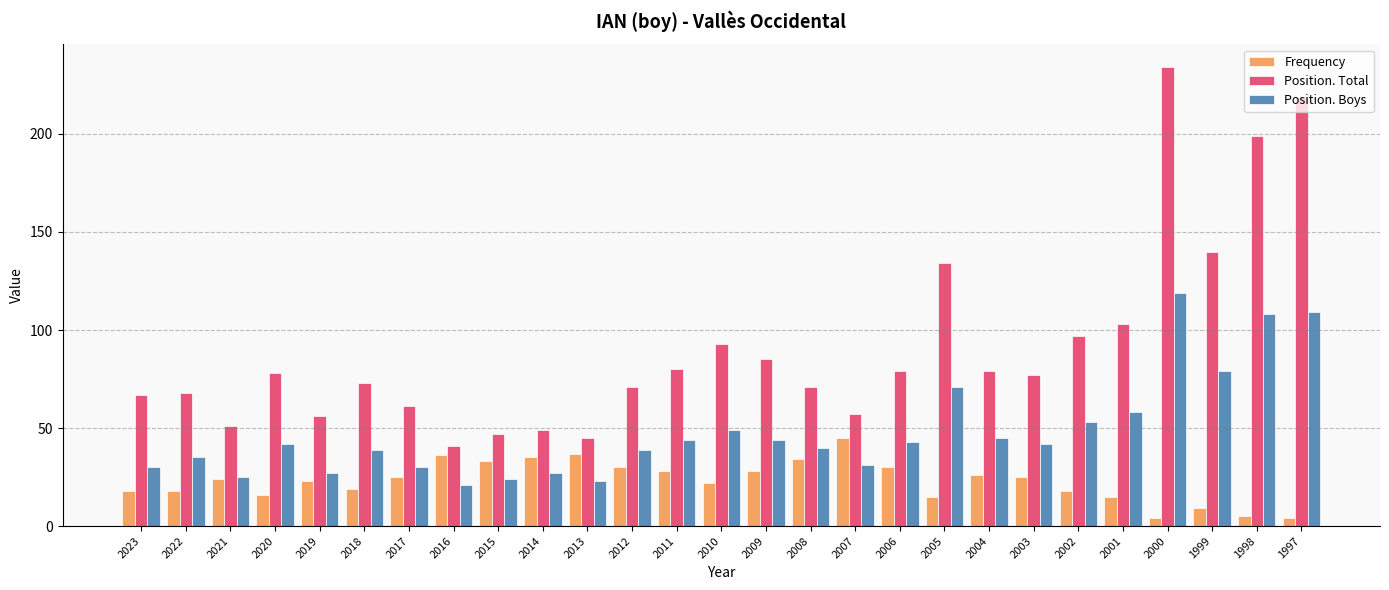

The value of Frequency at 2002 is 18. True or false?

True